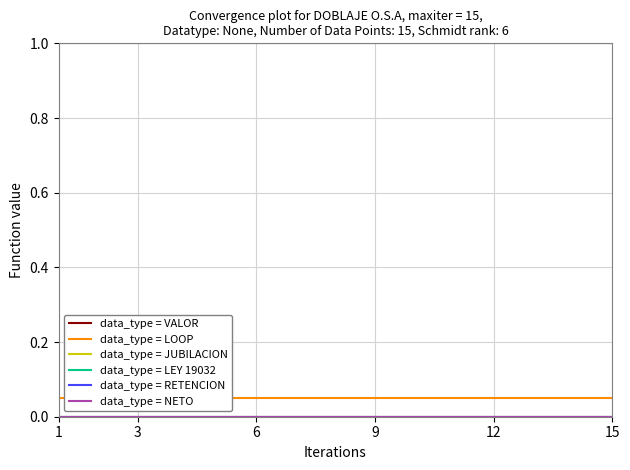

At which label is data_type = LOOP closest to 0?

1